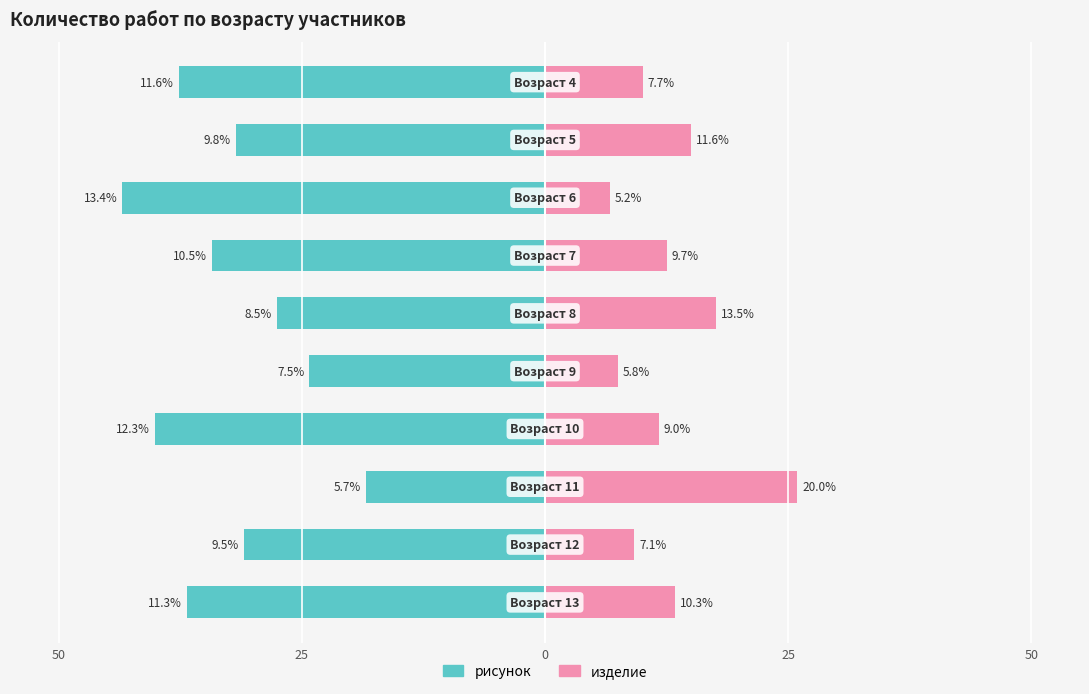

Does the chart contain stacked bars?

No